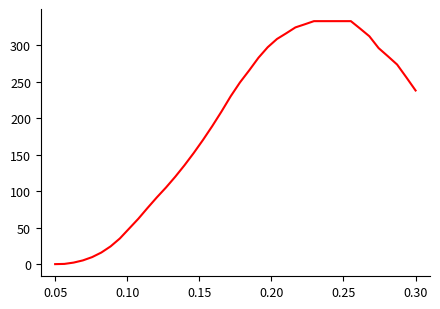

What is the maximum value shown in the chart?

332.7